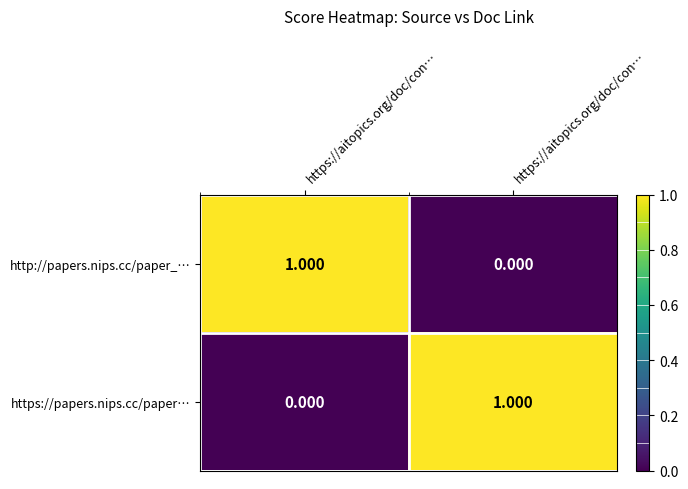

How many positive values does the https://papers.nips.cc/paper… series have?

1